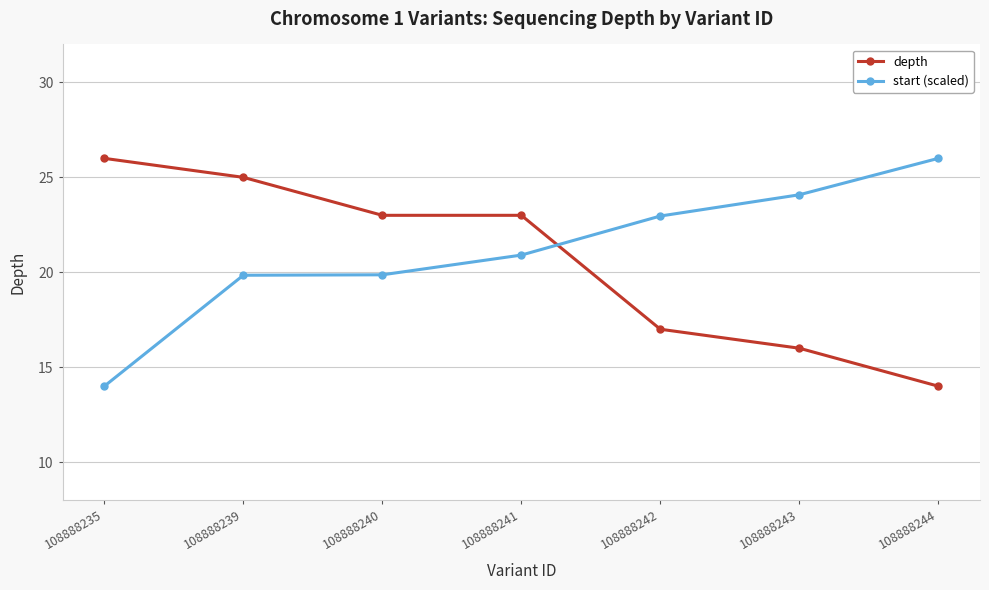

True or false: depth has more than 1 points higher than both neighbors.

False